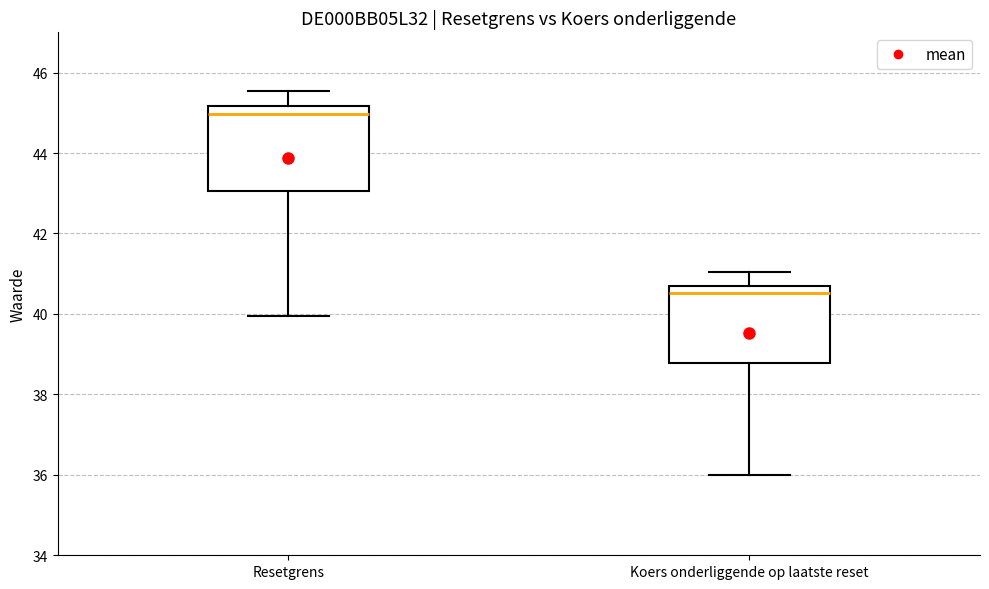

Which box's median line is the highest?

Resetgrens